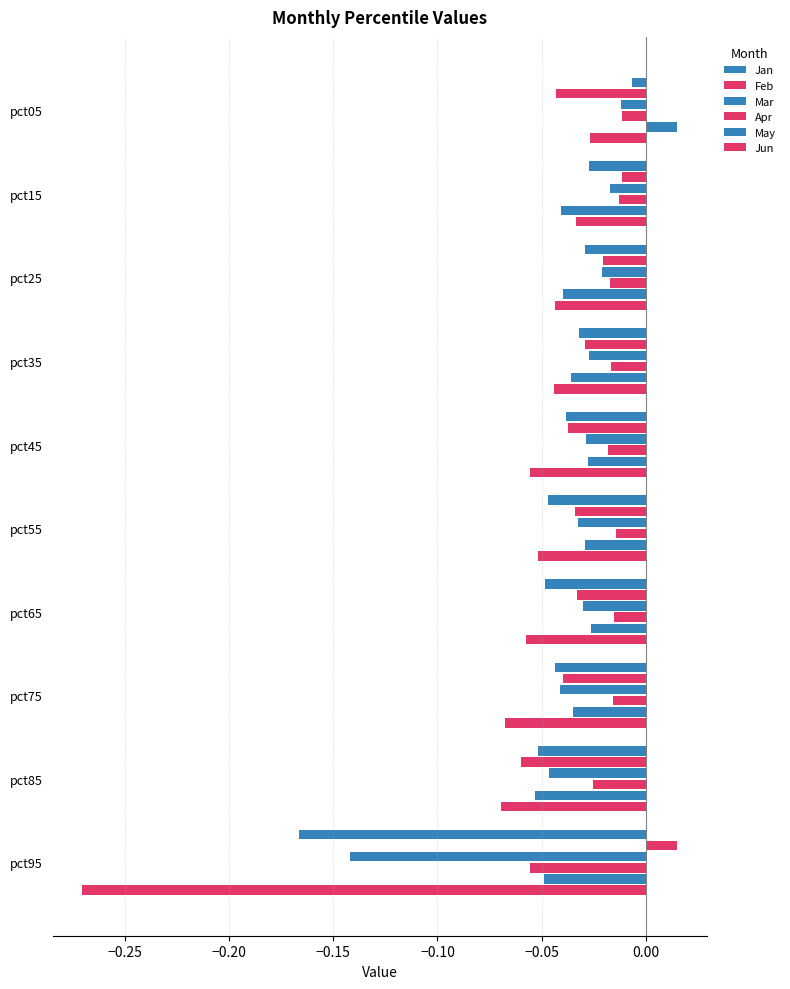

How many values in May are below zero?

9